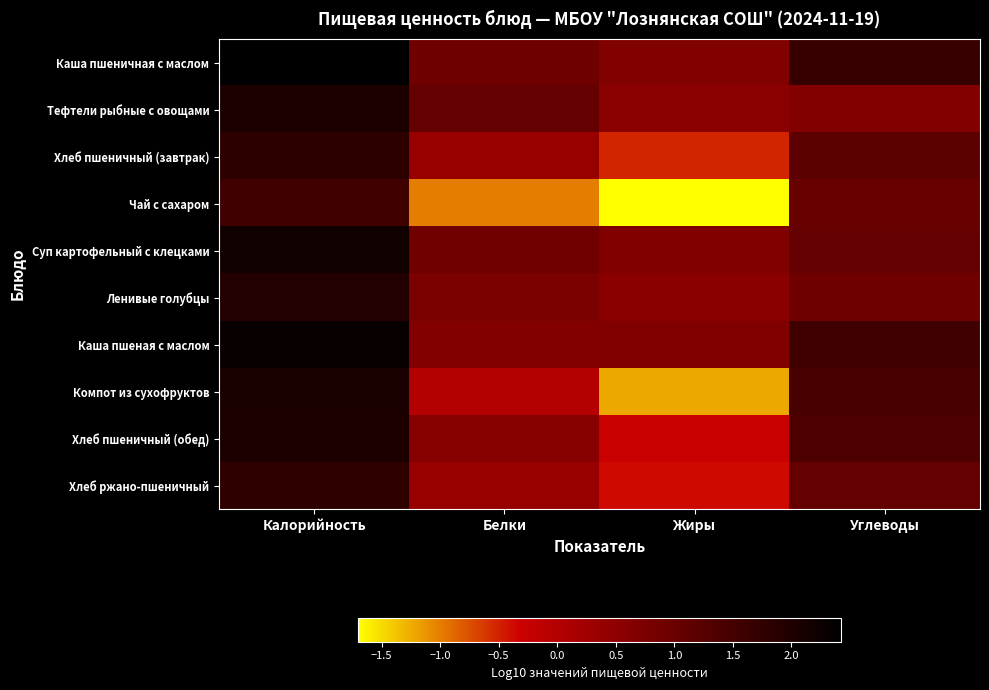

What is the total value across all series at Калорийность?

20.1